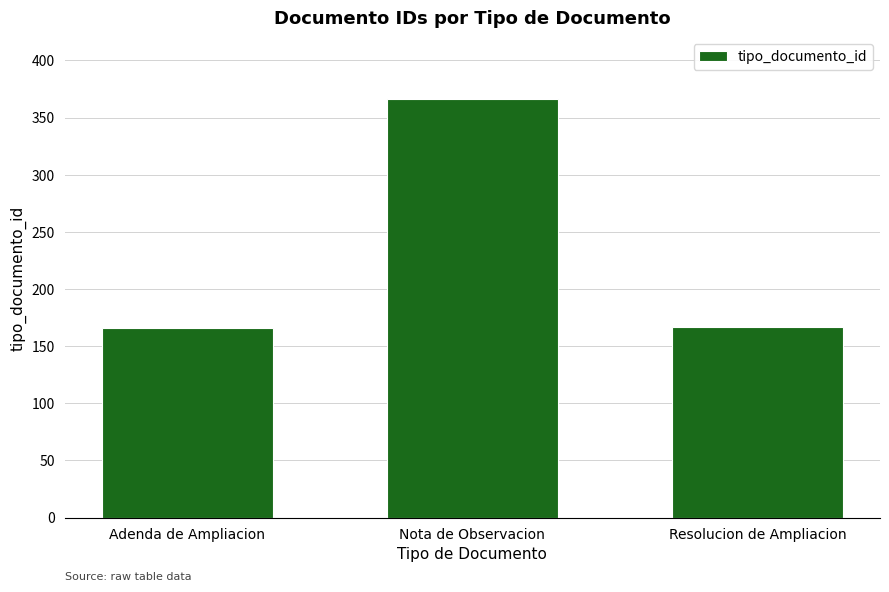

What position from the left is Nota de Observacion?

2